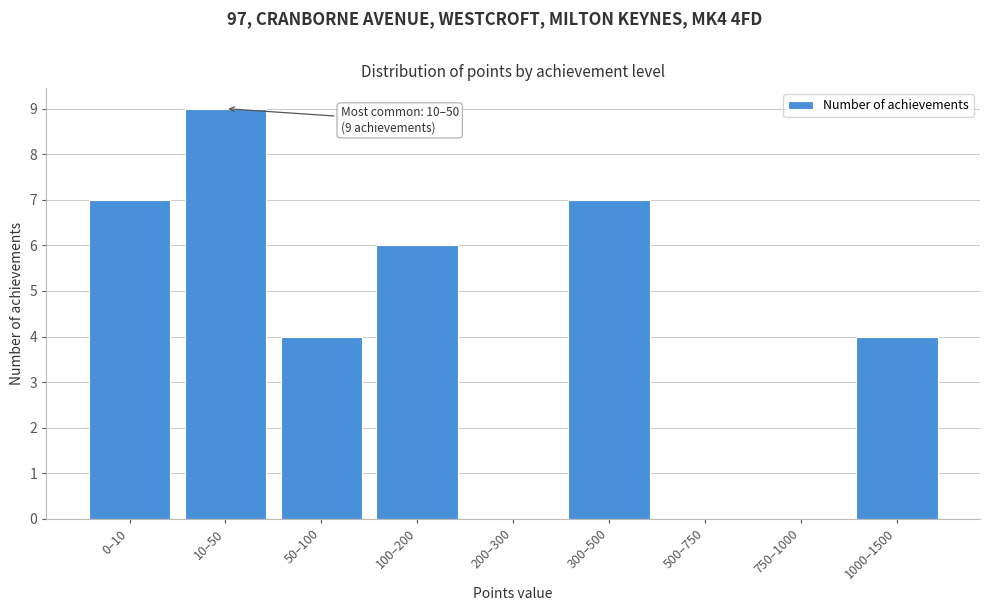

Reading right to left, transcribe all the data shown in this chart.

1000–1500=4	750–1000=0	500–750=0	300–500=7	200–300=0	100–200=6	50–100=4	10–50=9	0–10=7